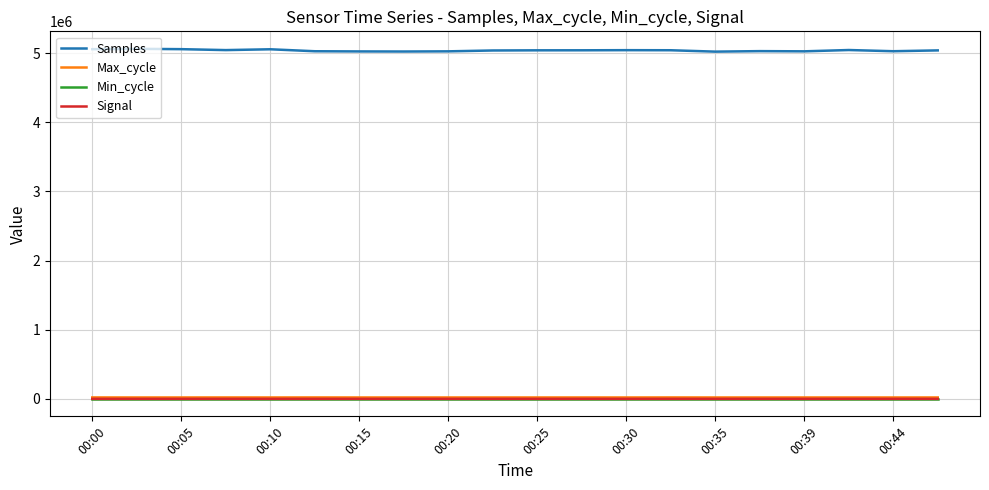

True or false: Samples and Signal intersect in this chart.

False